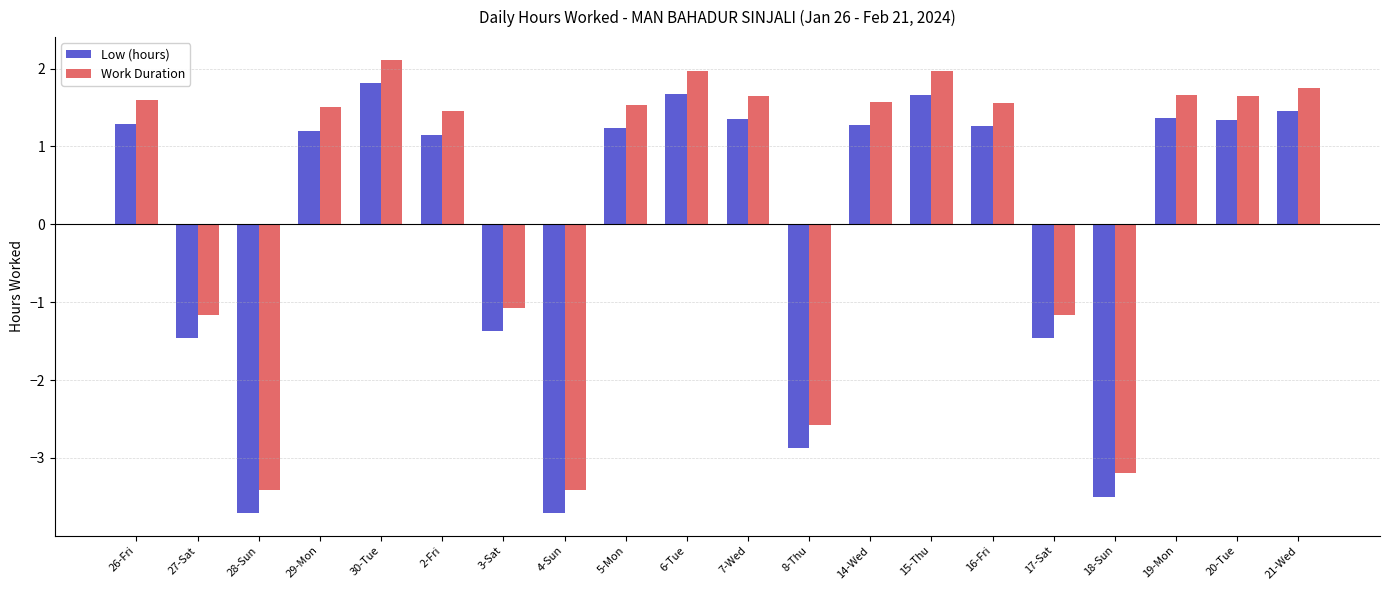

How many series are shown in this chart?

2